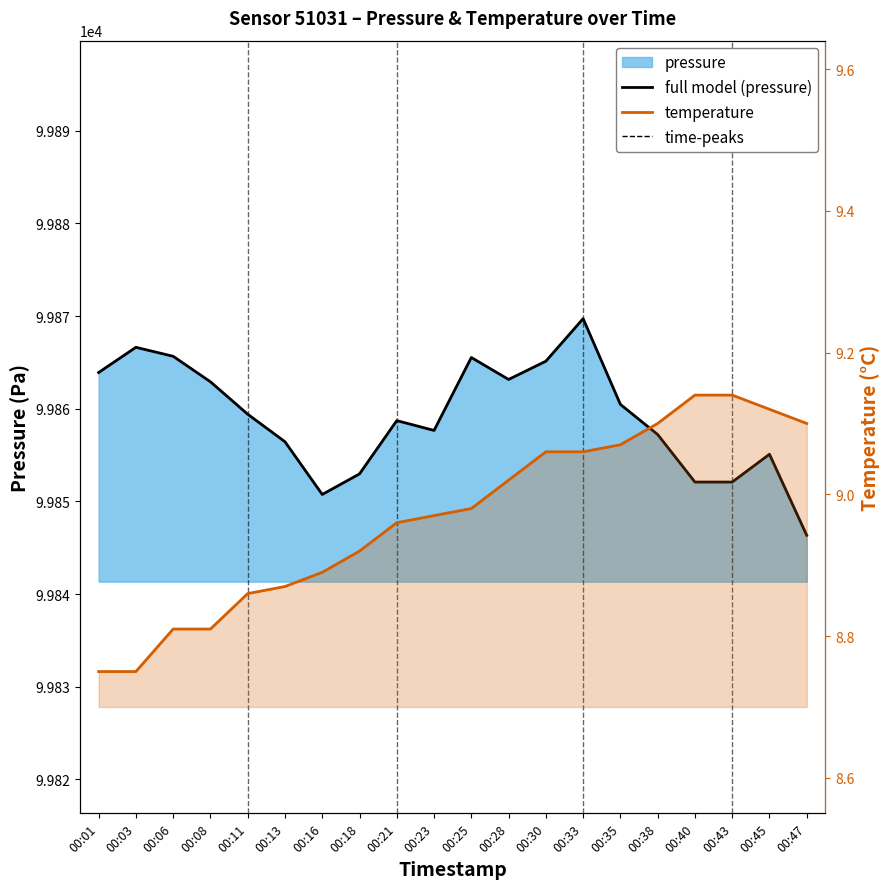

What is the difference between the temperature values at 00:25 and 00:43?

0.2